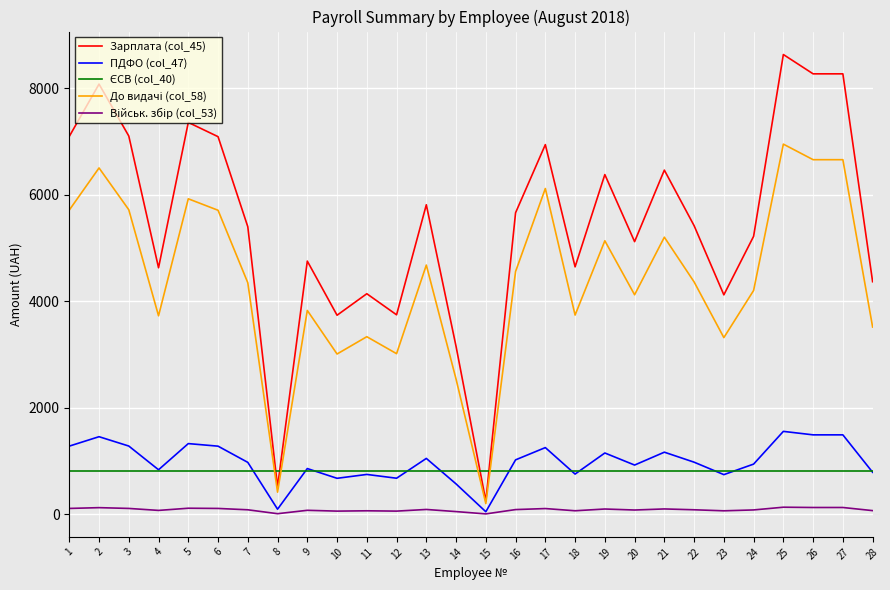

Which series has the largest range (max minus min)?

Зарплата (col_45)